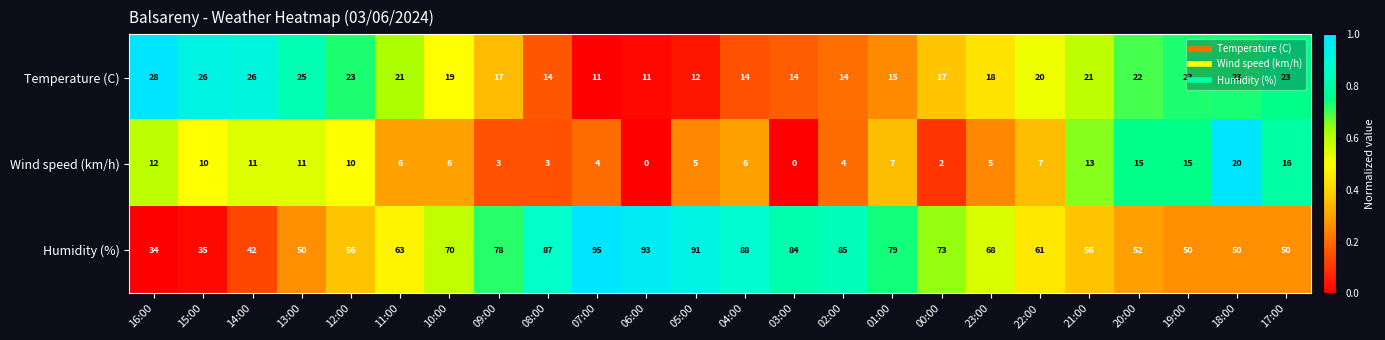

At 00:00, list the series in order from smallest to largest.

Wind speed (km/h), Temperature (C), Humidity (%)